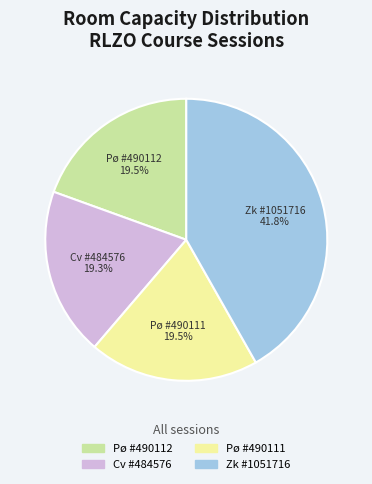

Is there a majority slice in this chart?

No